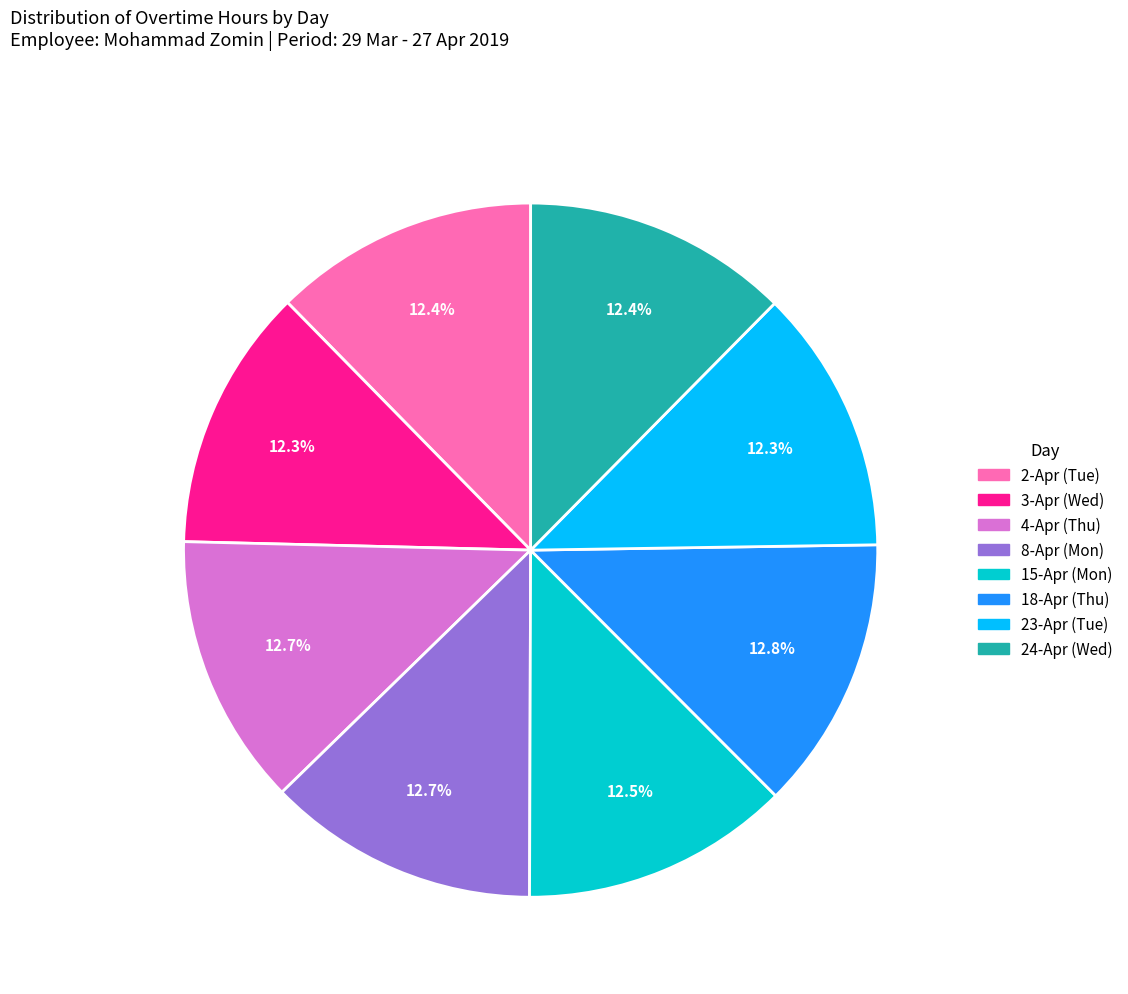

Is 4-Apr (Thu) the majority of the pie?

No